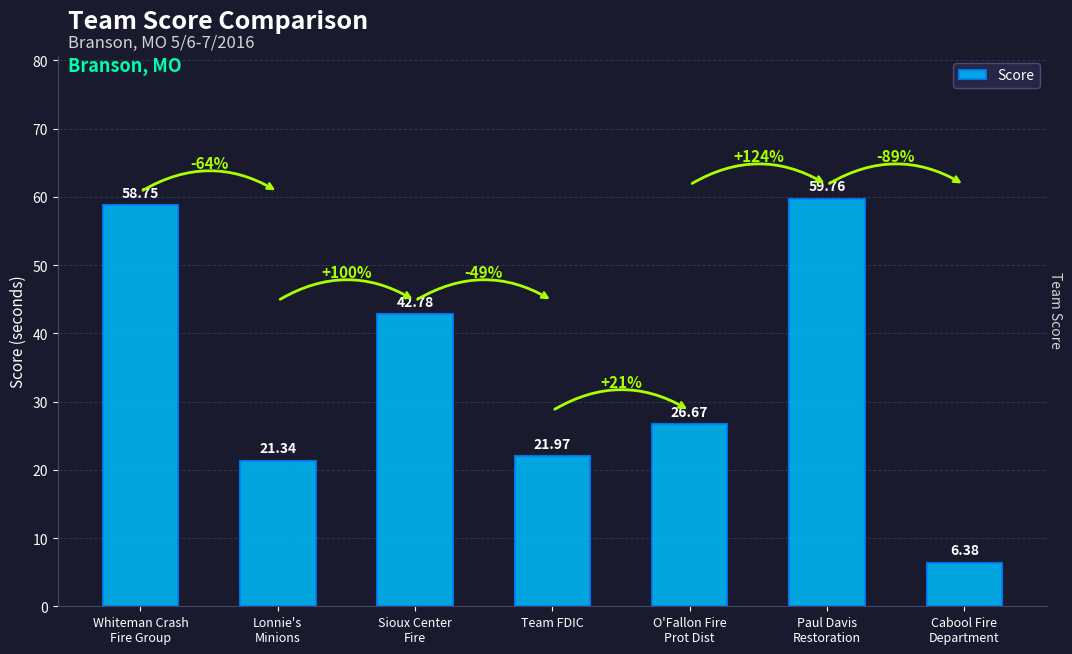

At which category does the chart reach its minimum across all series?

Cabool Fire
Department